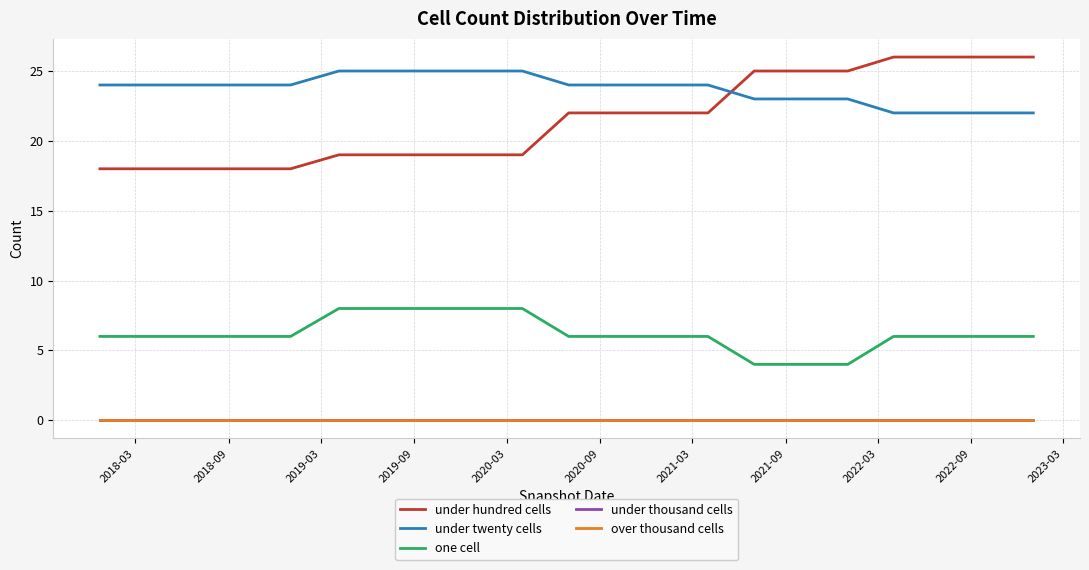

Which series ends up on top after the final intersection of under hundred cells and under twenty cells?

under hundred cells